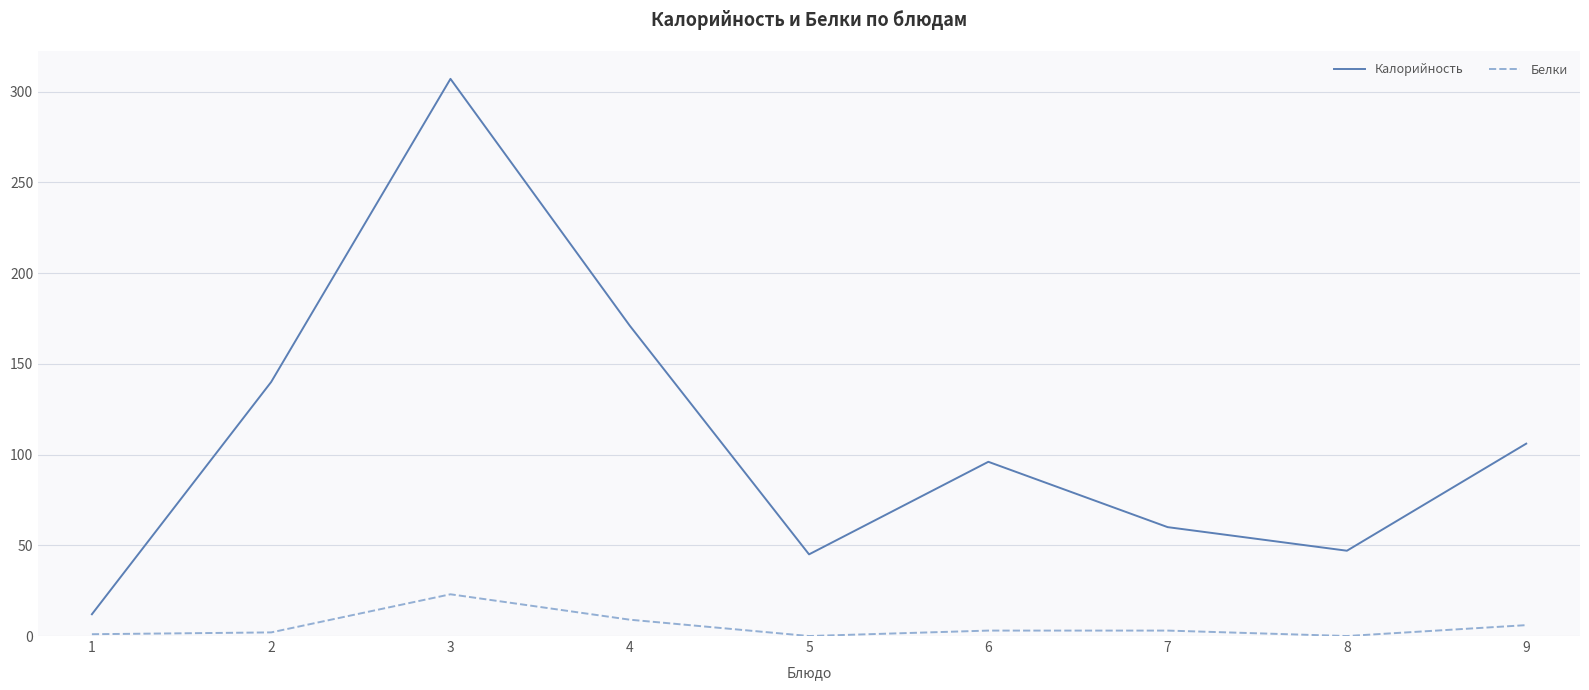

The value of Калорийность at 7 is 60. True or false?

True